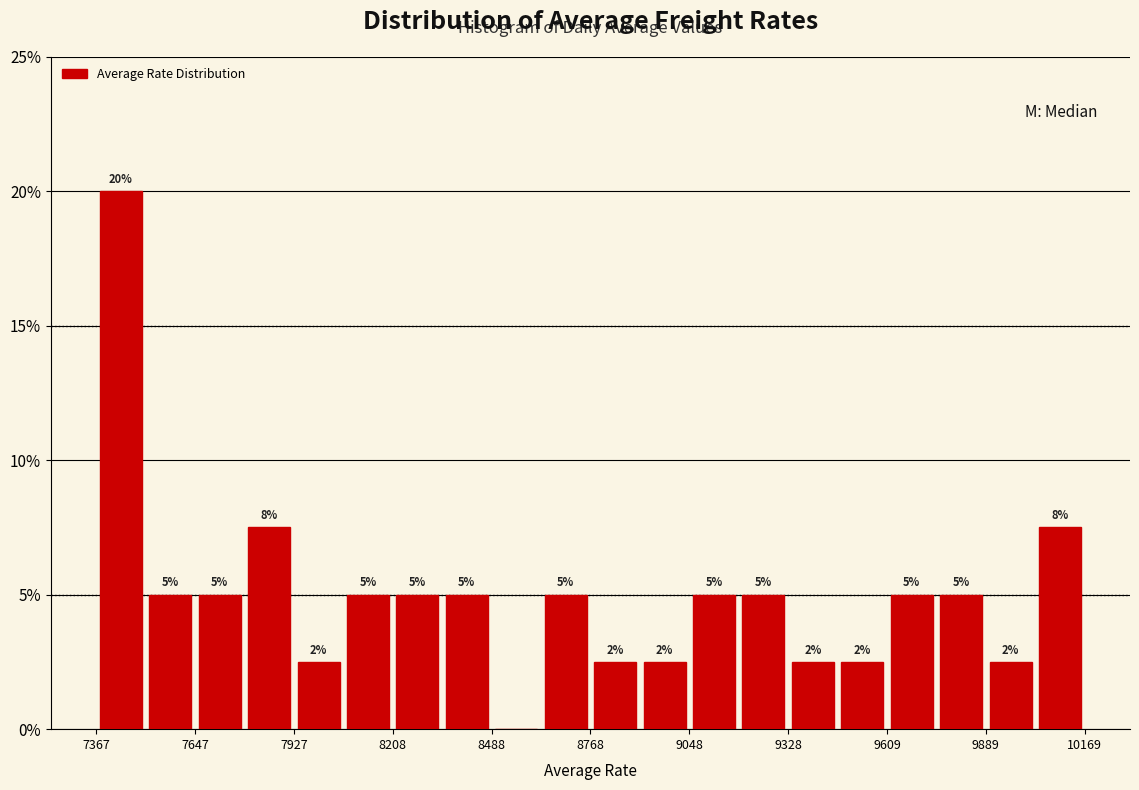

Around what value on the x-axis is the tallest bar? Give the approximate position of its centre, as read against the axis.

7450